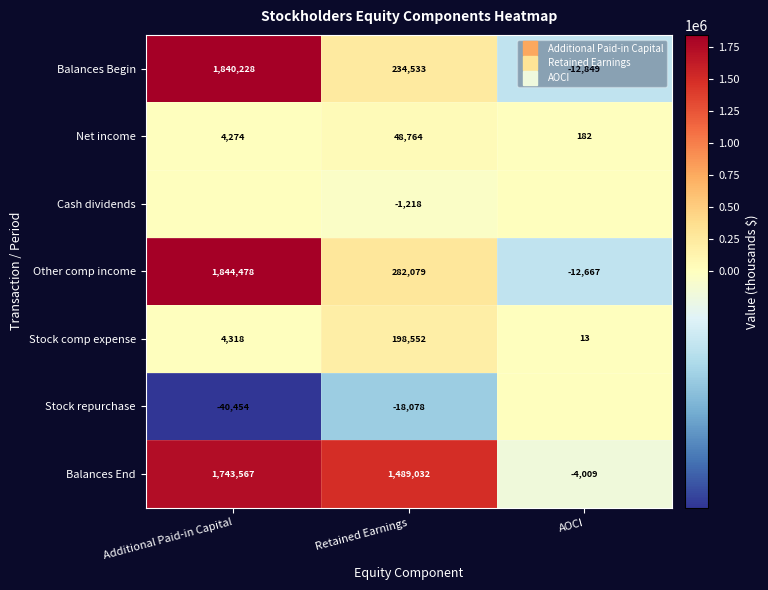

At which label does Balances Begin first exceed 234533?

Additional Paid-in Capital